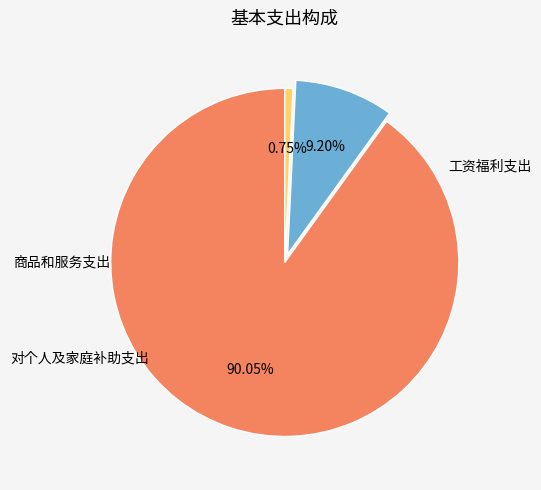

Combined, do 商品和服务支出 and 工资福利支出 account for over 50%?

Yes